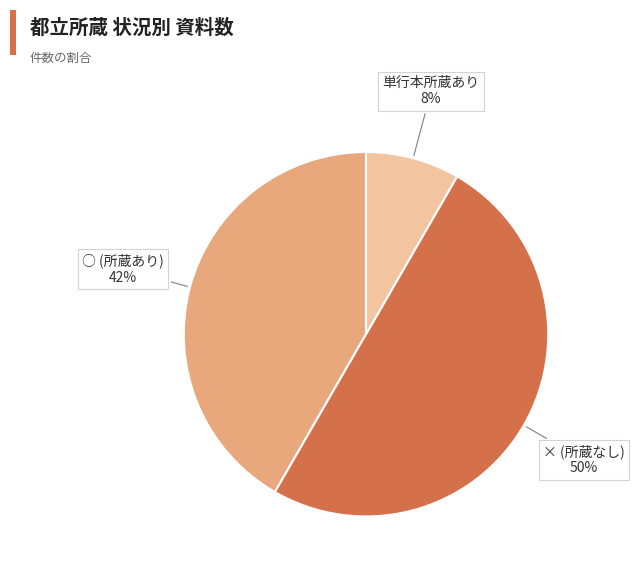

To the nearest percent, what is the average slice percentage?

33%